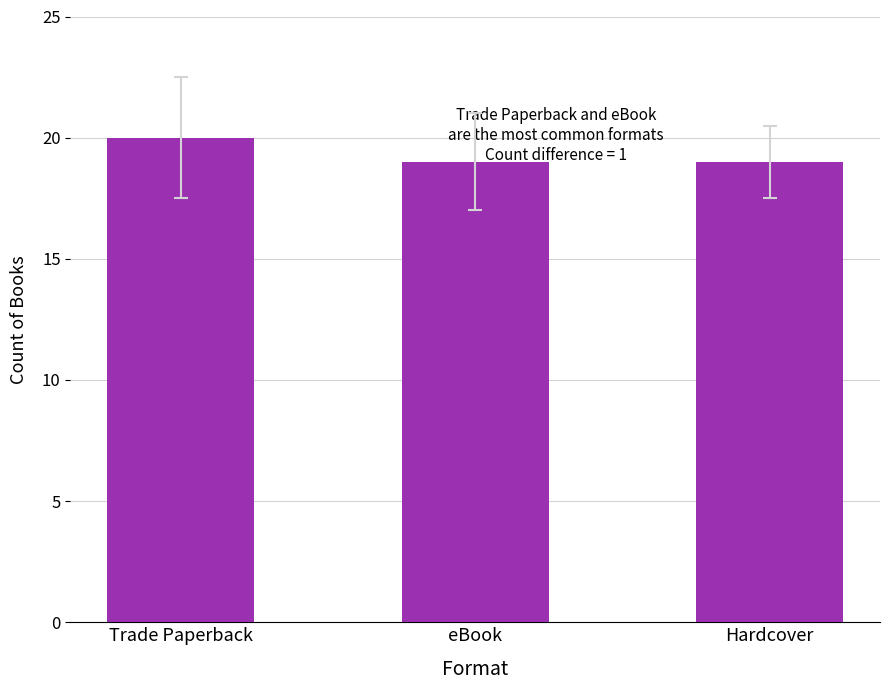

What is the sum of all values?

58